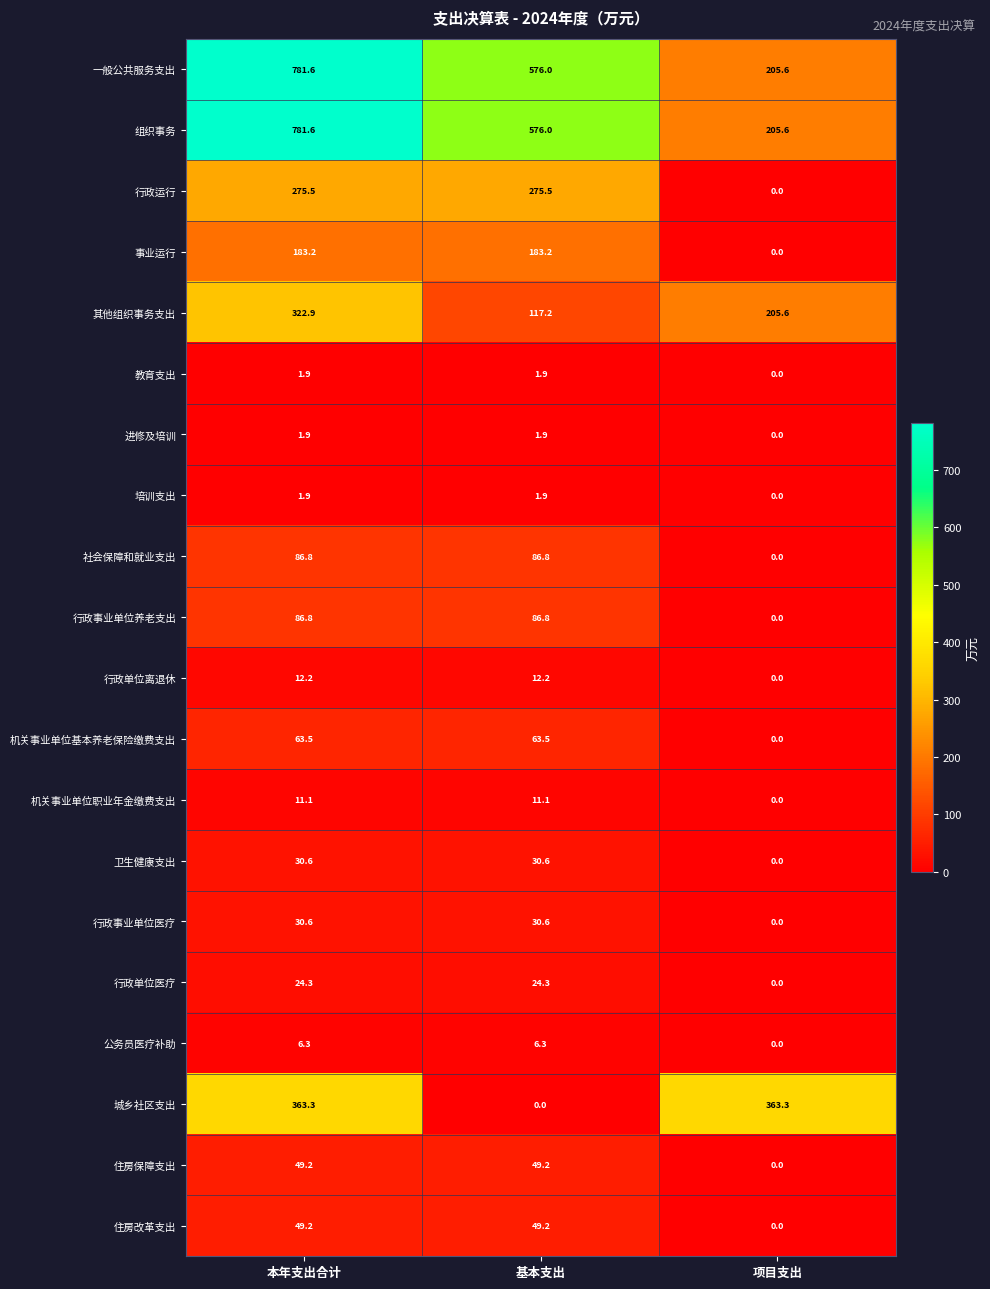

At which label does 城乡社区支出 reach its minimum?

基本支出